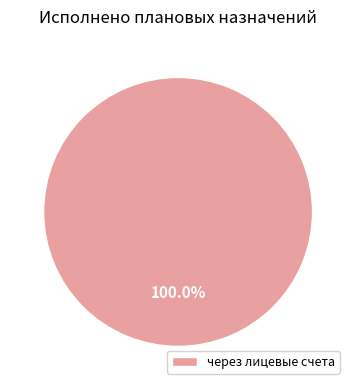

Rank the categories by value from lowest to highest.

через лицевые счета